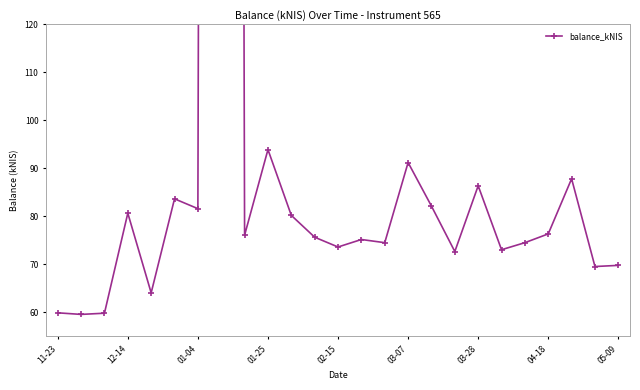

Which has a higher value, 18 or 04-18?

04-18